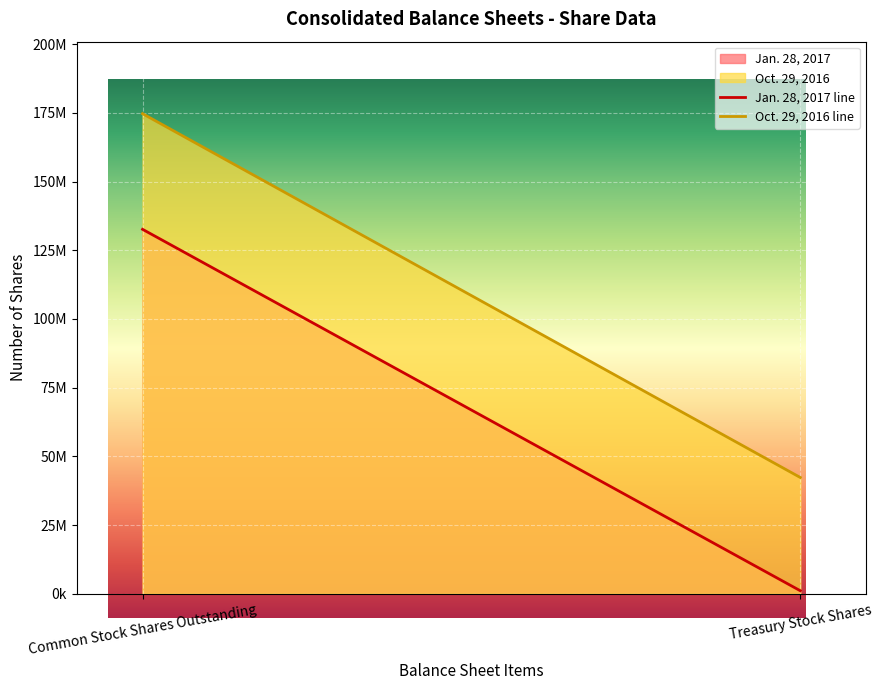

What is the minimum value for Jan. 28, 2017?

1120466